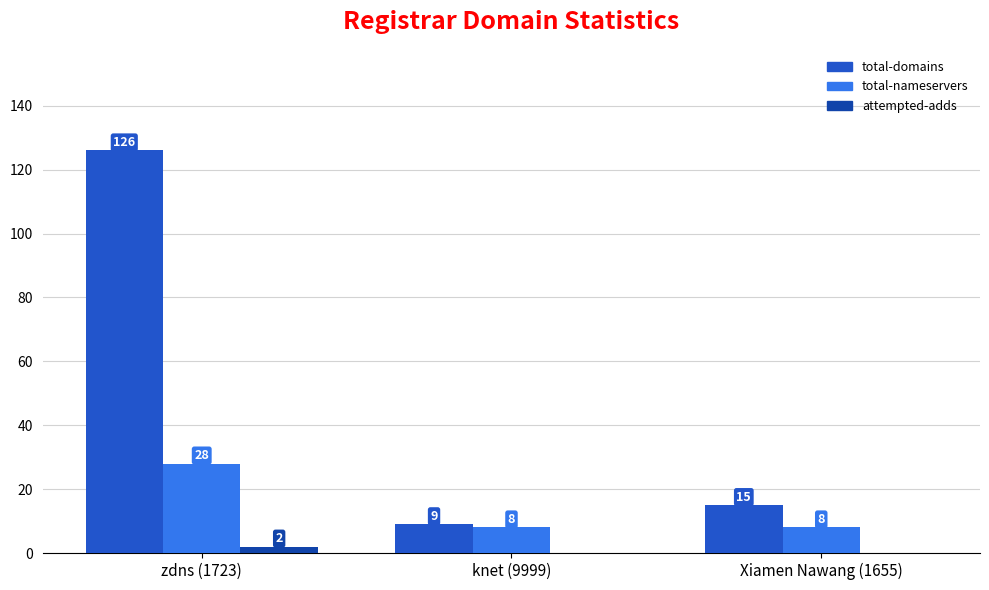

What is the sum of the total-domains values at knet (9999) and zdns (1723)?

135